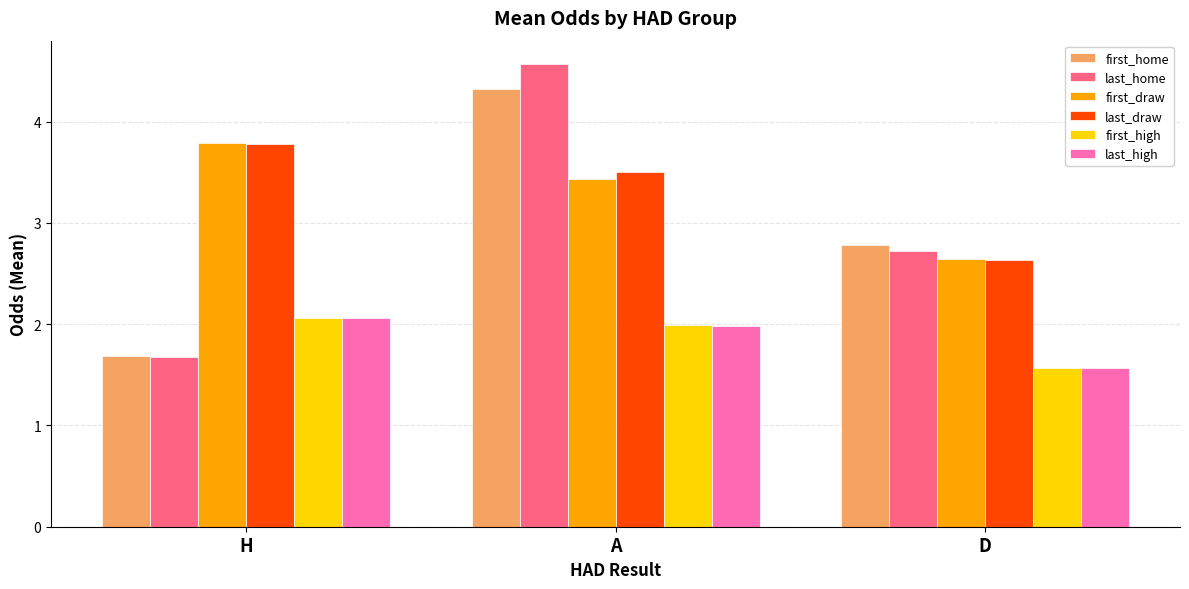

What position from the right is H?

3